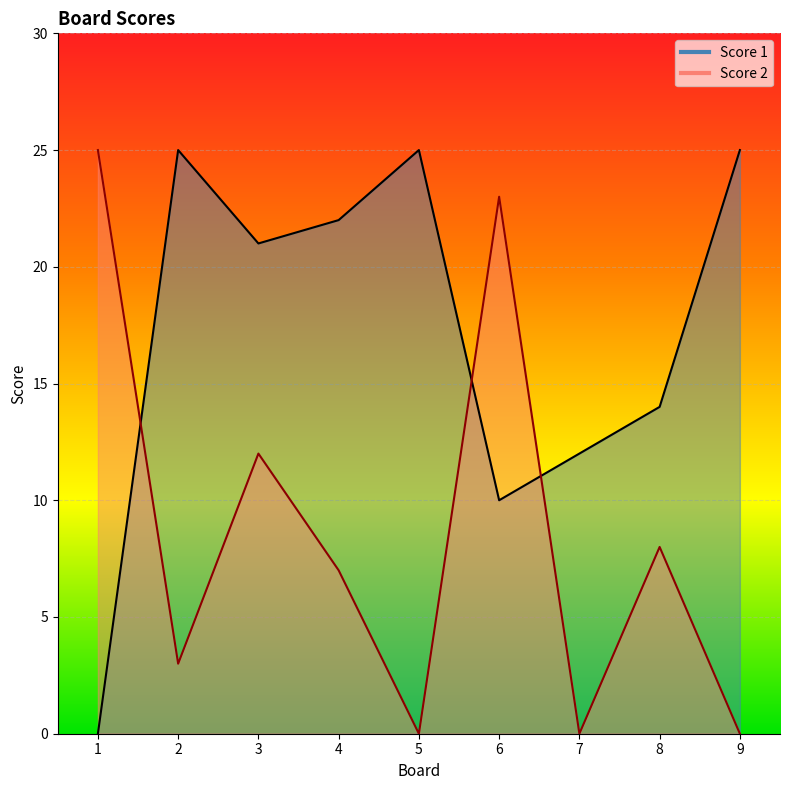

Reading right to left, what are all the values shown in this chart?

Score 1: 9=25	8=14	7=12	6=10	5=25	4=22	3=21	2=25	1=0
Score 2: 9=0	8=8	7=0	6=23	5=0	4=7	3=12	2=3	1=25